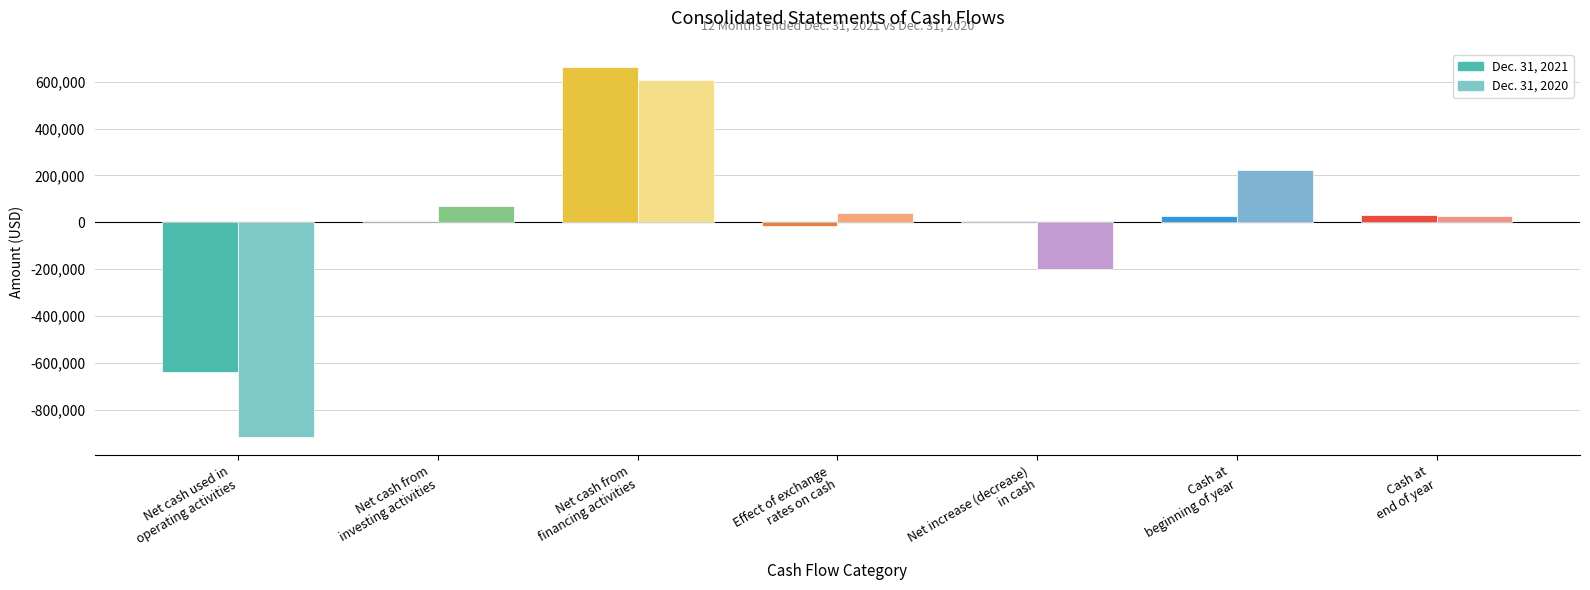

The value of Dec. 31, 2020 at Effect of exchange
rates on cash is 41082. True or false?

True